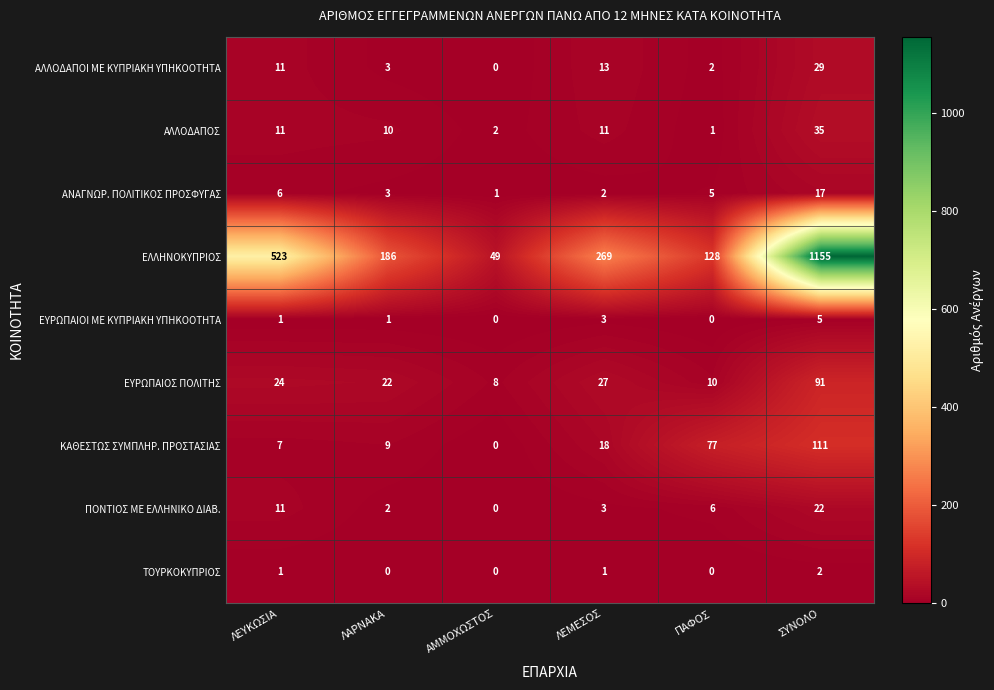

How many distinct data groups are displayed?

9